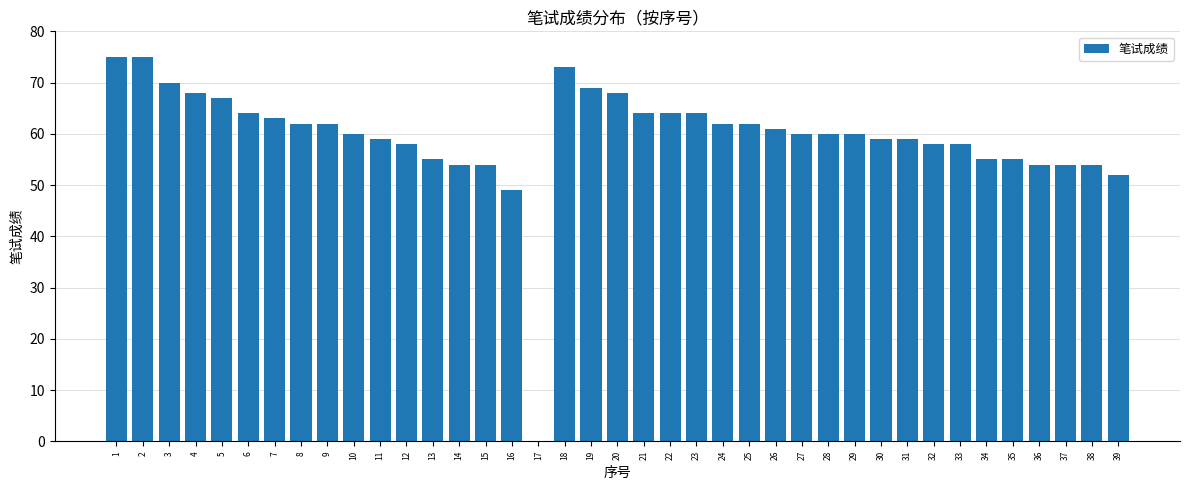

What is the sum of the values at 17 and 25?

62